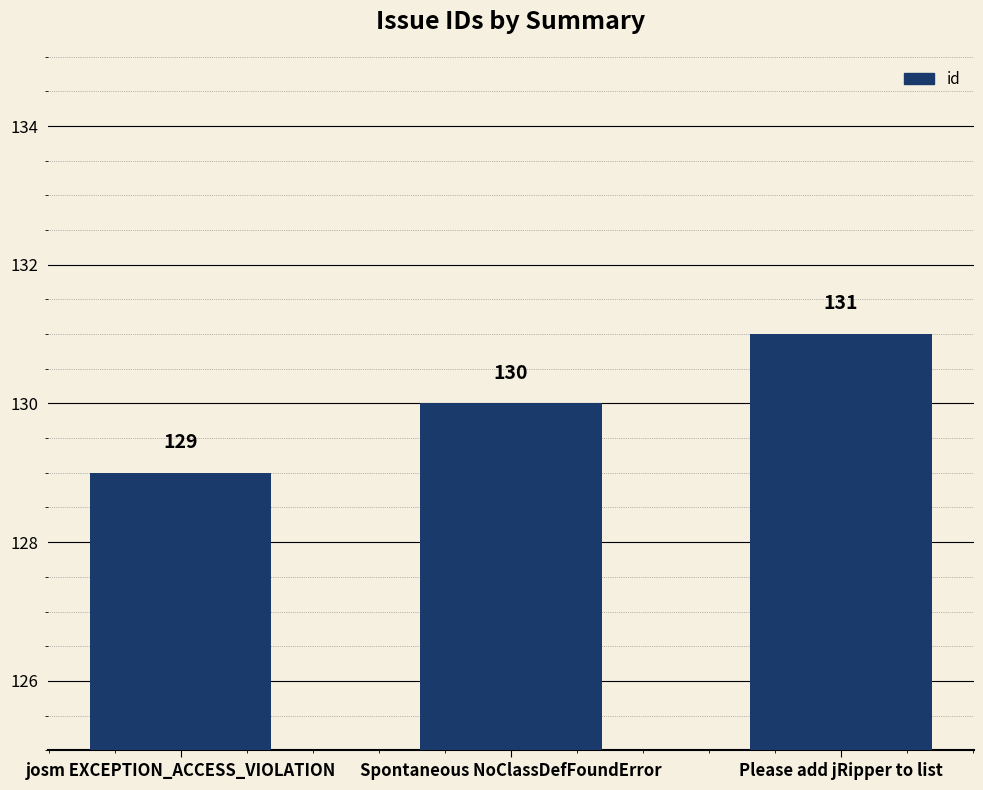

Rank the categories by value from lowest to highest.

josm EXCEPTION_ACCESS_VIOLATION, Spontaneous NoClassDefFoundError, Please add jRipper to list